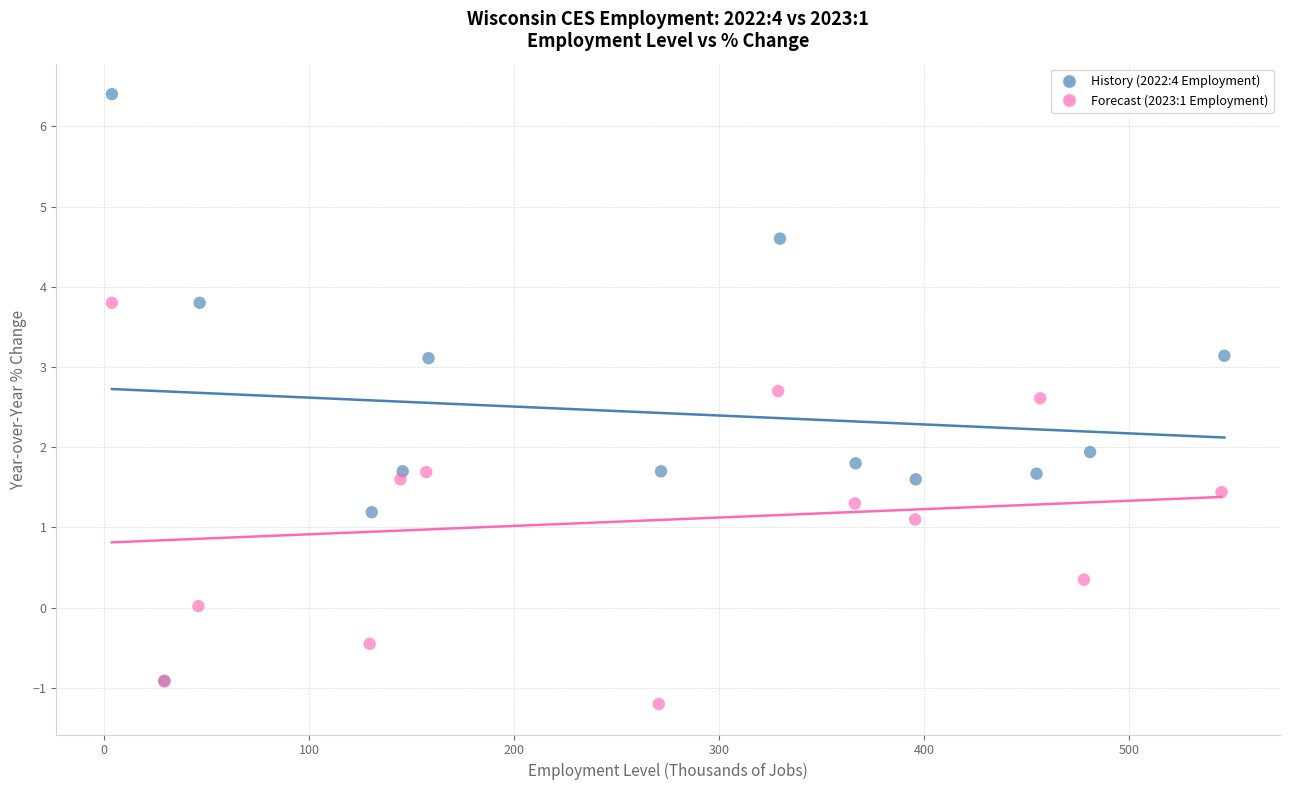

Which series contains the lowest Y value?

Forecast (2023:1 Employment)